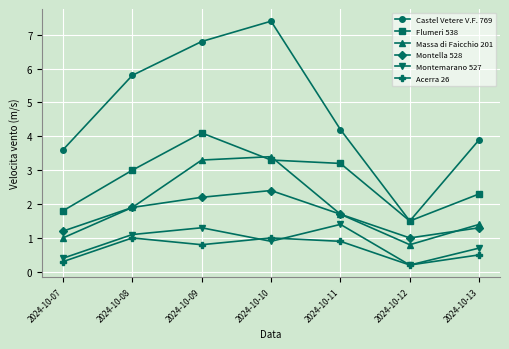

What is the difference between the Montemarano 527 values at 2024-10-12 and 2024-10-13?

0.5